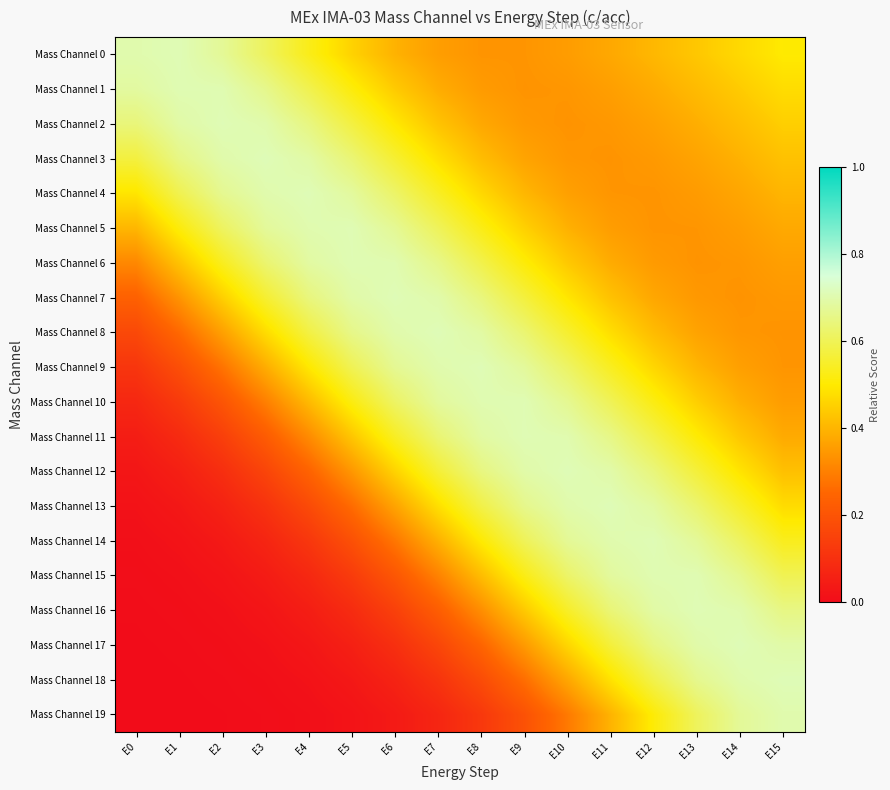

At which category does the chart reach its minimum across all series?

E0